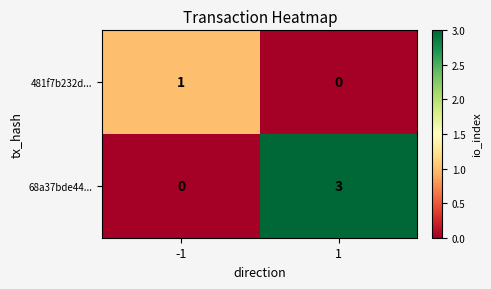

What is the total value across all series at -1?

1